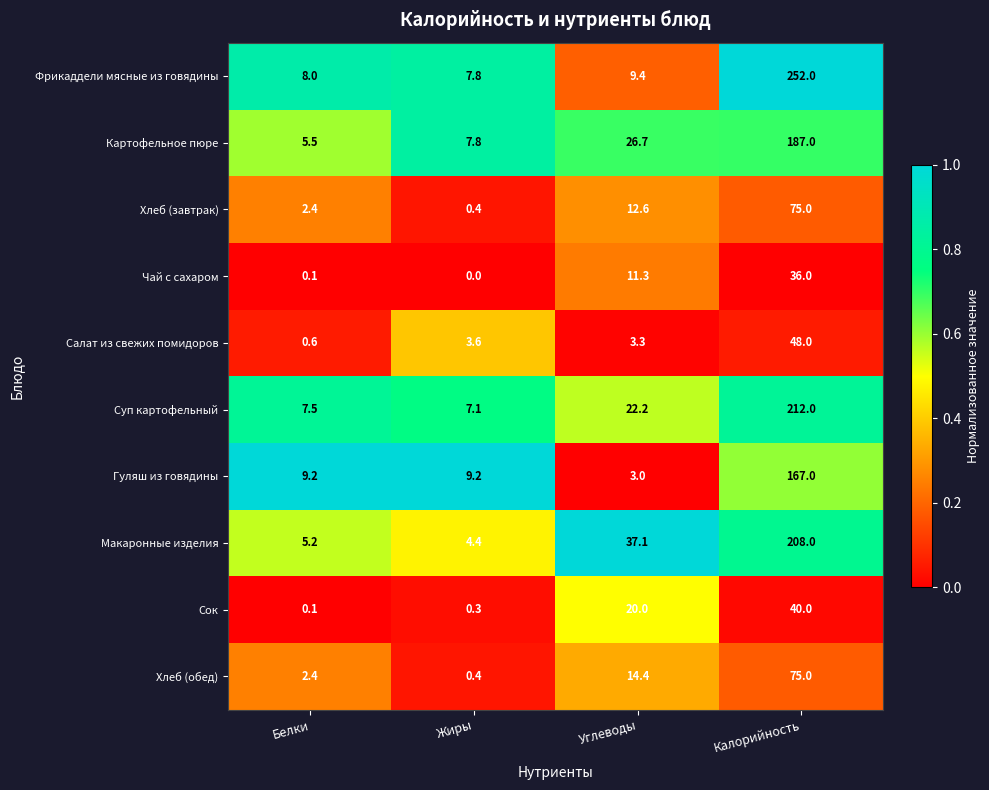

Rank the series at Углеводы from lowest to highest value.

Гуляш из говядины, Салат из свежих помидоров, Фрикаддели мясные из говядины, Чай с сахаром, Хлеб (завтрак), Хлеб (обед), Сок, Суп картофельный, Картофельное пюре, Макаронные изделия